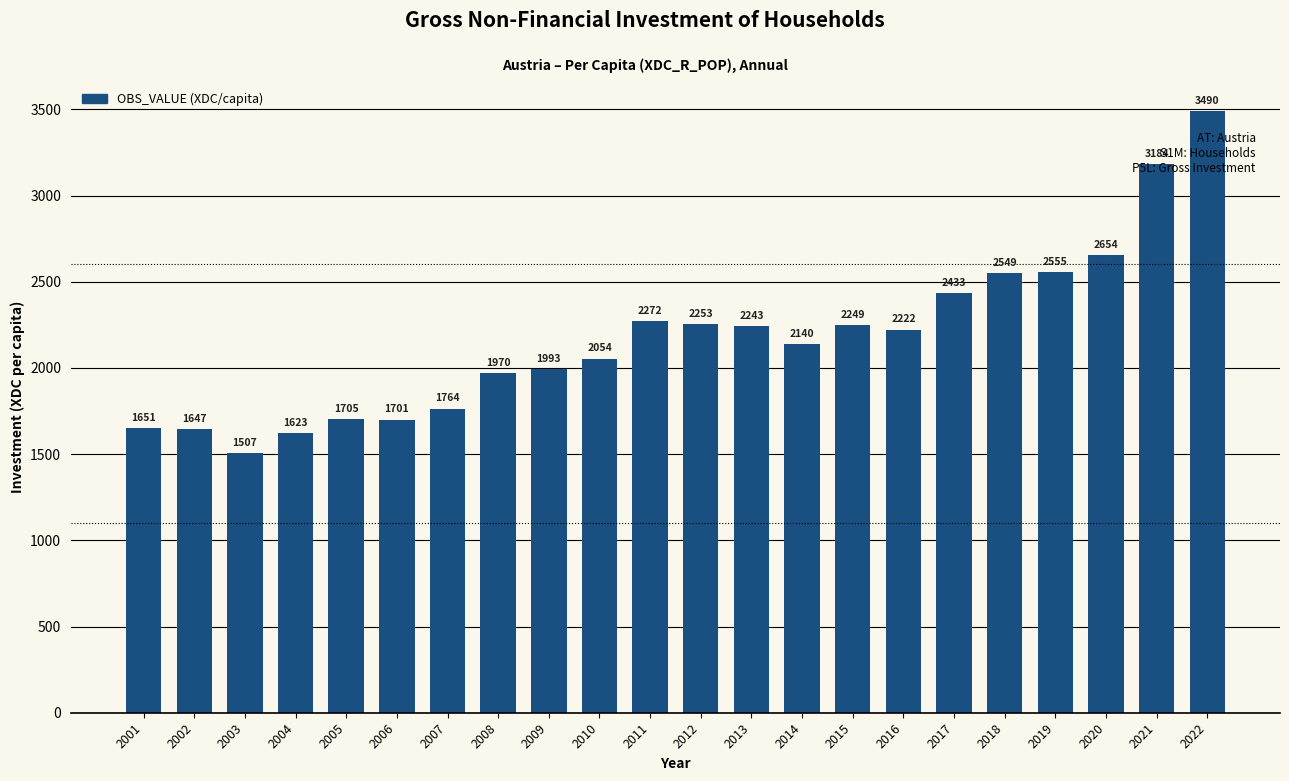

Rank the categories by value from highest to lowest.

2022, 2021, 2020, 2019, 2018, 2017, 2011, 2012, 2015, 2013, 2016, 2014, 2010, 2009, 2008, 2007, 2005, 2006, 2001, 2002, 2004, 2003